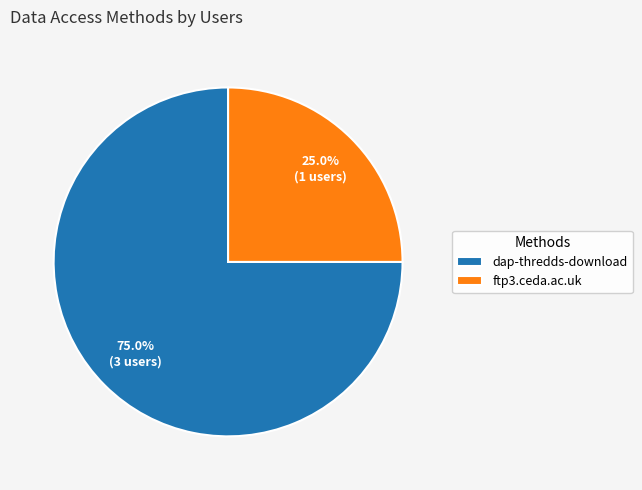

How many segments does this pie chart have?

2